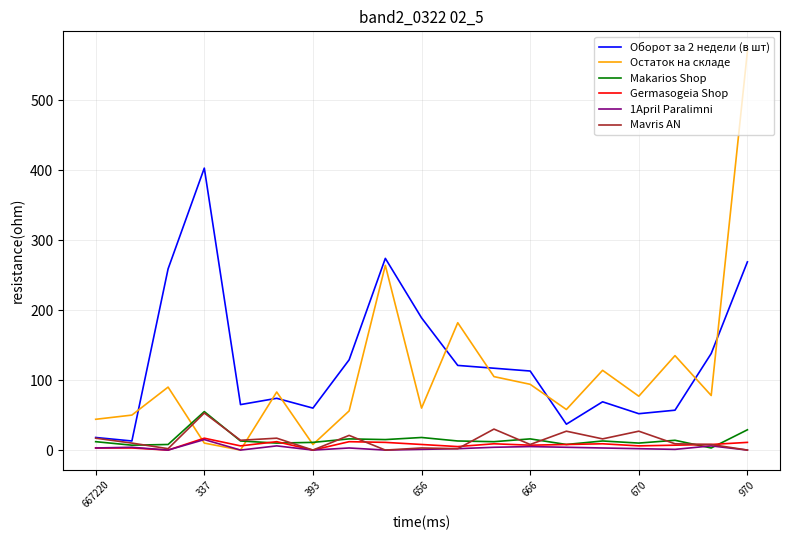

Is this an area chart (filled region under the line)?

No